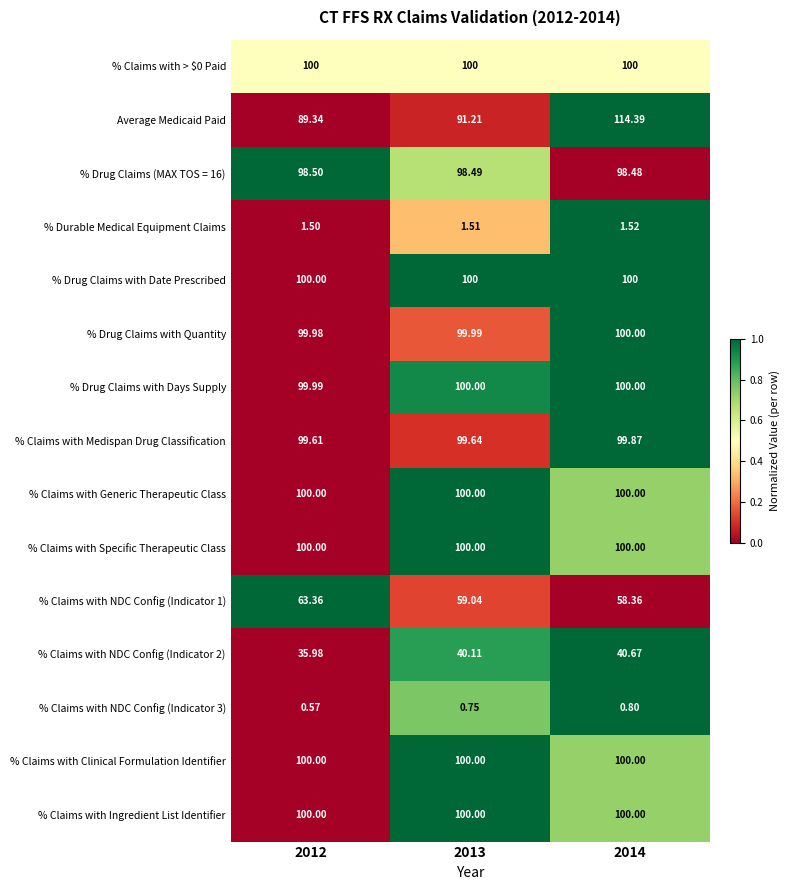

Which series changed the most between 2012 and 2014?

Average Medicaid Paid